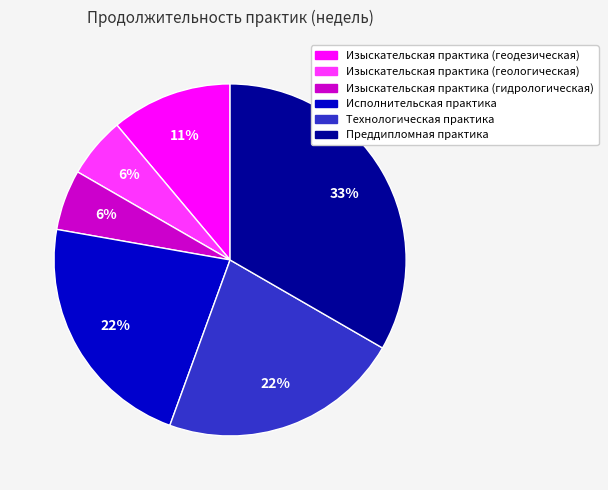

To the nearest percent, what percentage of the pie is Изыскательская практика (геологическая)?

6%